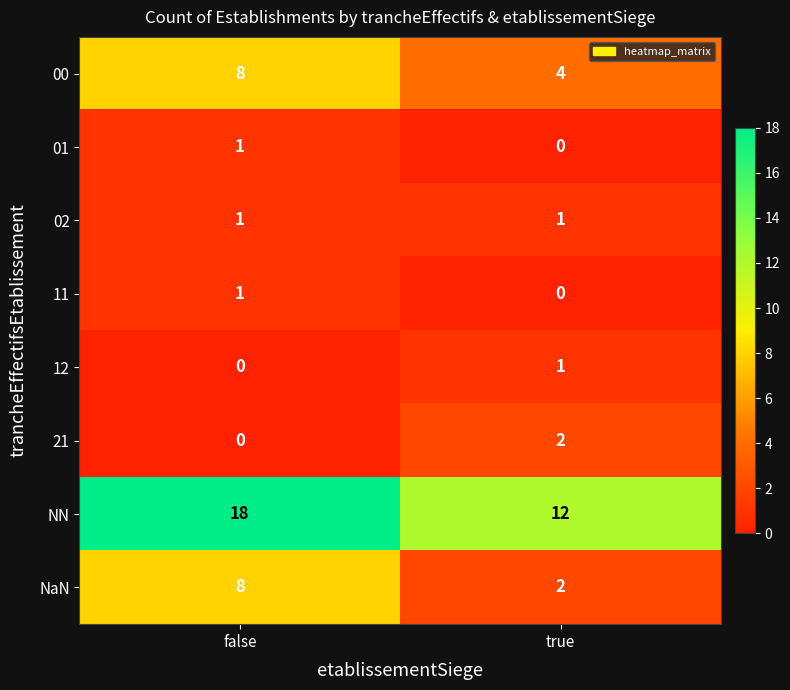

What is the spread (max minus min) of values at true?

12